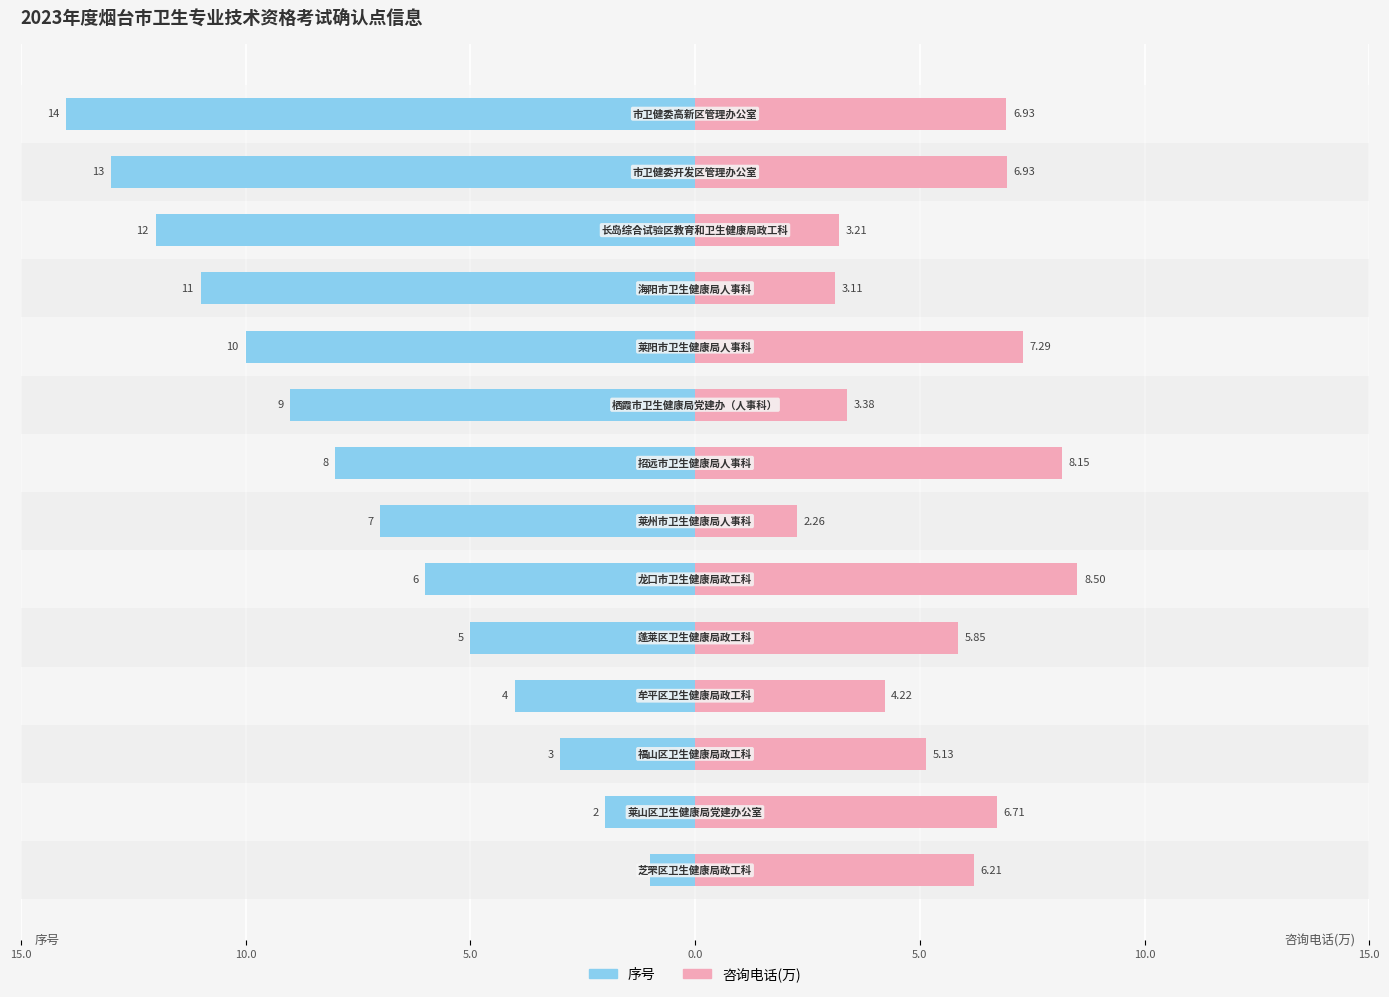

Reading right to left, list all the values displayed in this chart.

序号: -14.0	-13.0	-12.0	-11.0	-10.0	-9.0	-8.0	-7.0	-6.0	-5.0	-4.0	-3.0	-2.0	-1.0
咨询电话(万): 6.9	6.9	3.2	3.1	7.3	3.4	8.2	2.3	8.5	5.9	4.2	5.1	6.7	6.2